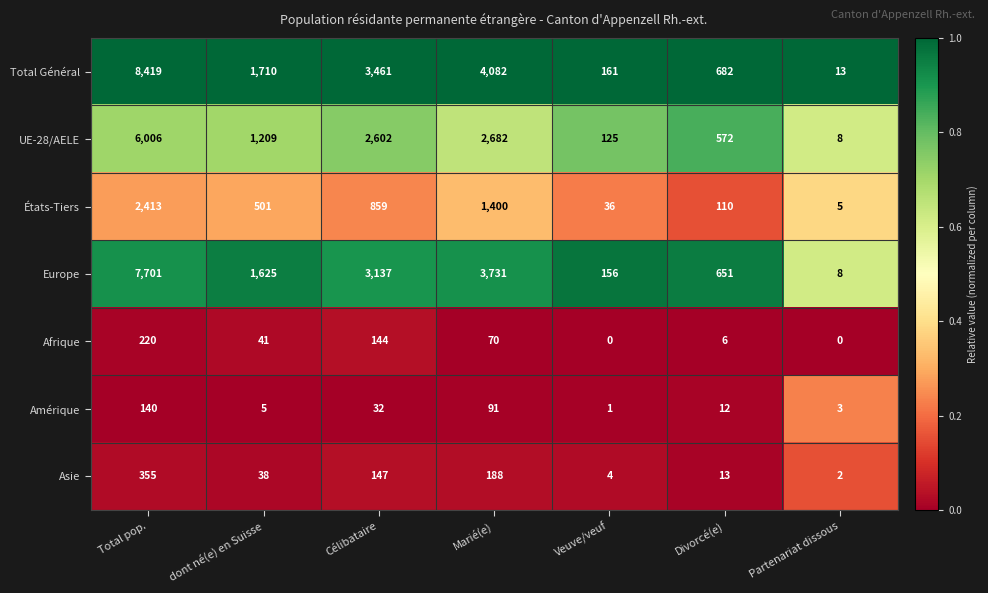

What is the difference between the highest and lowest values at Total pop.?

8279